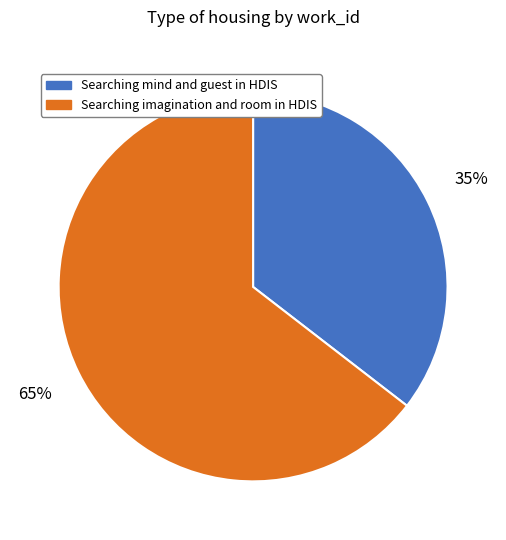

Which has a higher value, Searching mind and guest in HDIS or Searching imagination and room in HDIS?

Searching imagination and room in HDIS